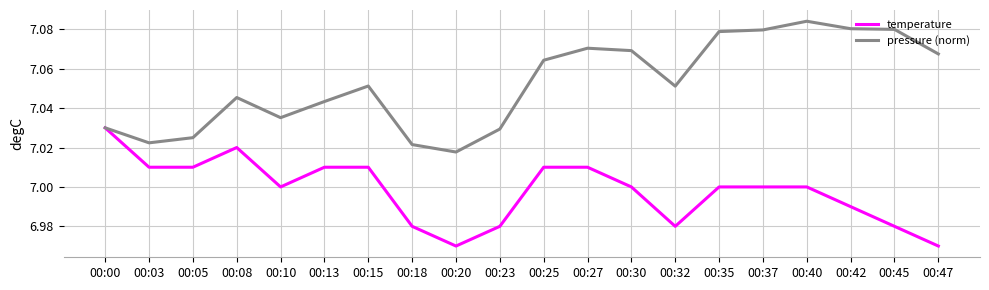

At which label does pressure (norm) reach its minimum?

00:20